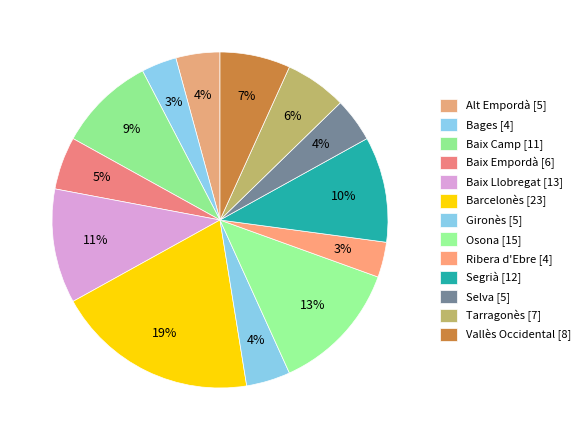

How many slices are in this pie chart?

13